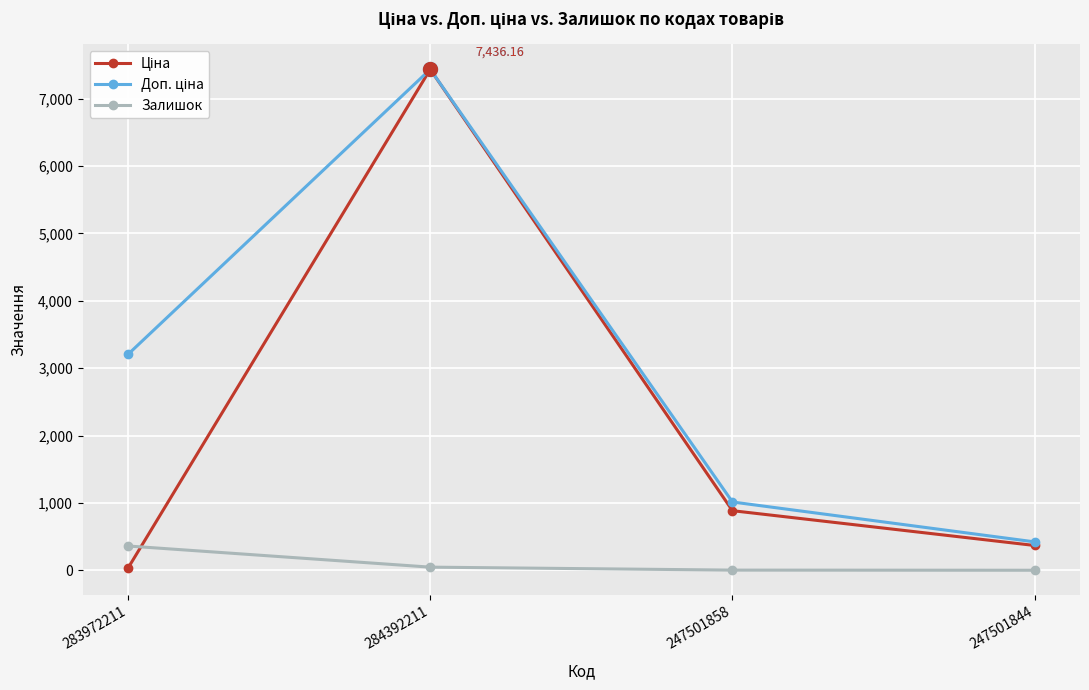

At which category is the sum across all series the highest?

284392211